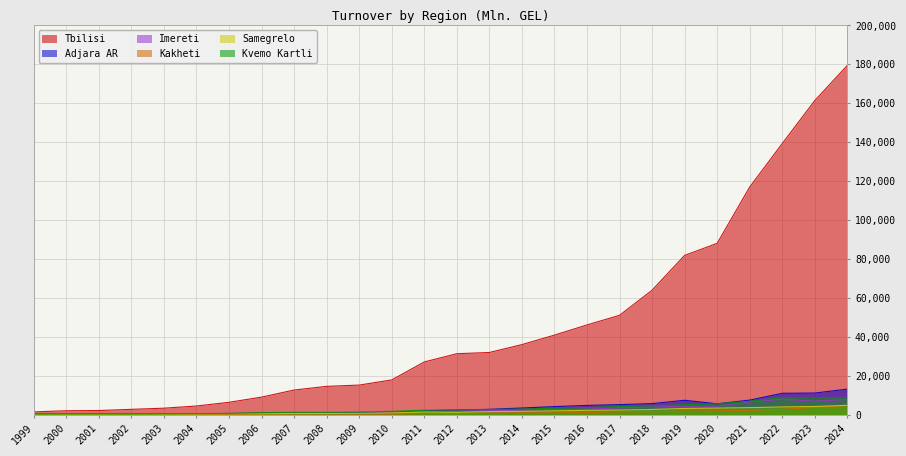

Where do Adjara AR and Imereti first cross each other?

1999 and 2000